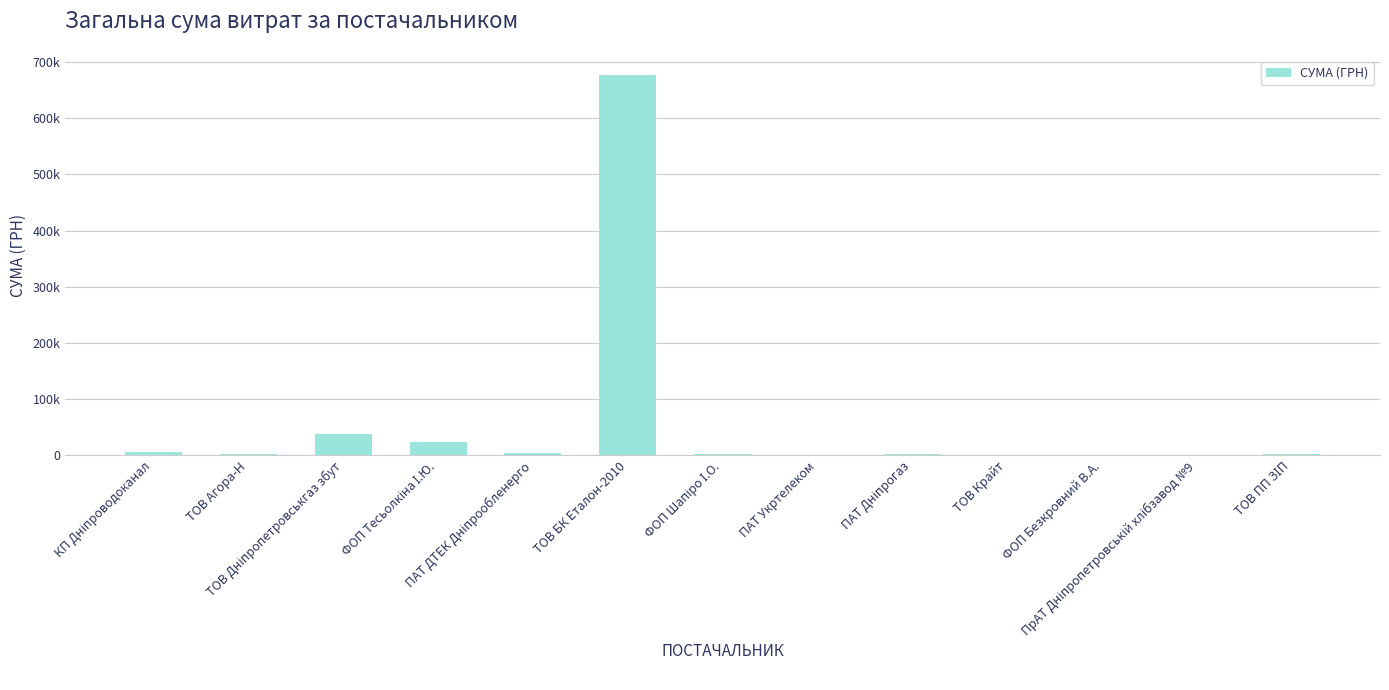

What is the difference between the values at ТОВ Дніпропетровськгаз збут and ТОВ Агора-Н?

34939.0